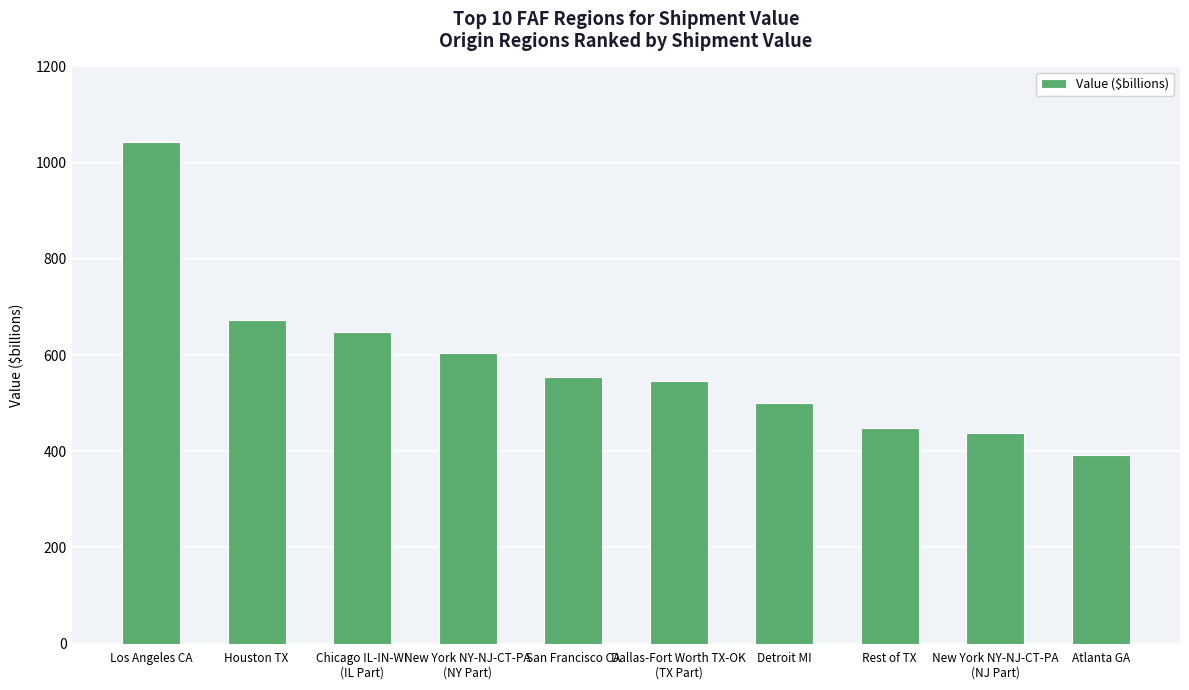

Approximately how many times larger is the value at Rest of TX compared to Chicago IL-IN-WI
(IL Part)?

0.7